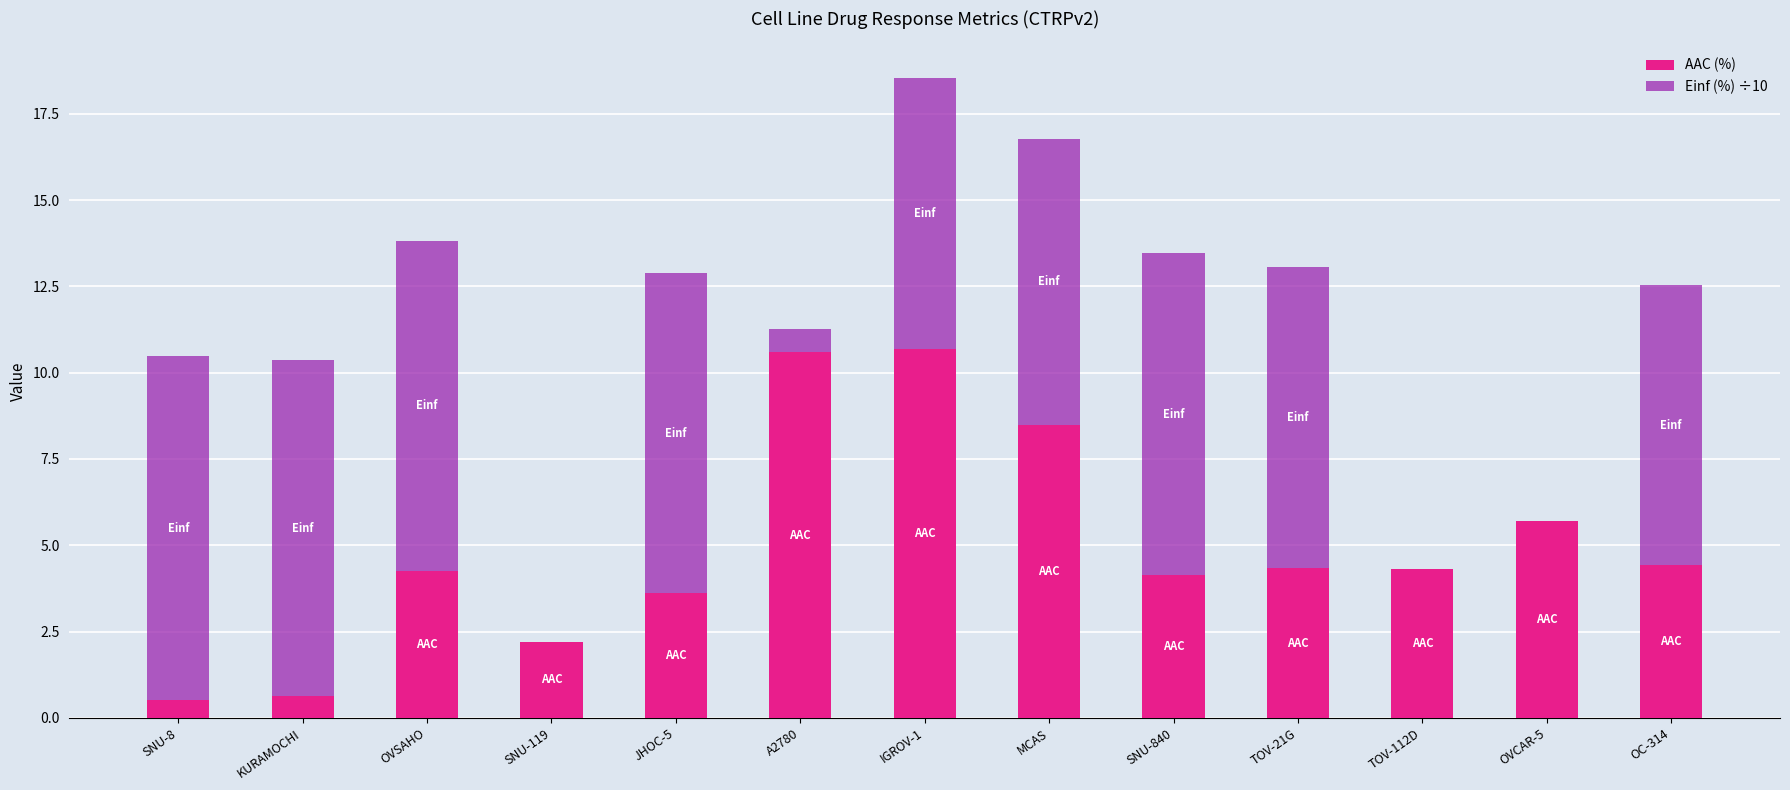

Reading right to left, transcribe the values for AAC (%).

OC-314=4.4	OVCAR-5=5.7	TOV-112D=4.3	TOV-21G=4.3	SNU-840=4.1	MCAS=8.5	IGROV-1=10.7	A2780=10.6	JHOC-5=3.6	SNU-119=2.2	OVSAHO=4.3	KURAMOCHI=0.6	SNU-8=0.5